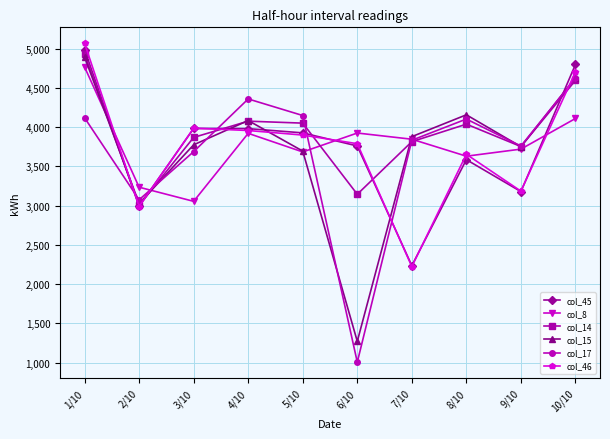

Which category has the highest value across all series?

1/10